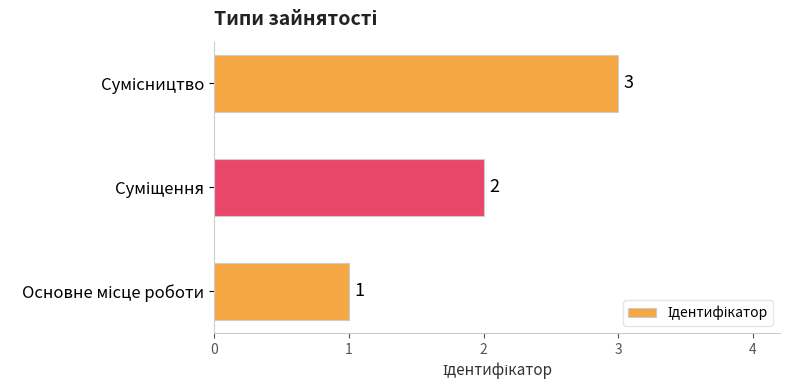

Count the number of categories in the chart.

3